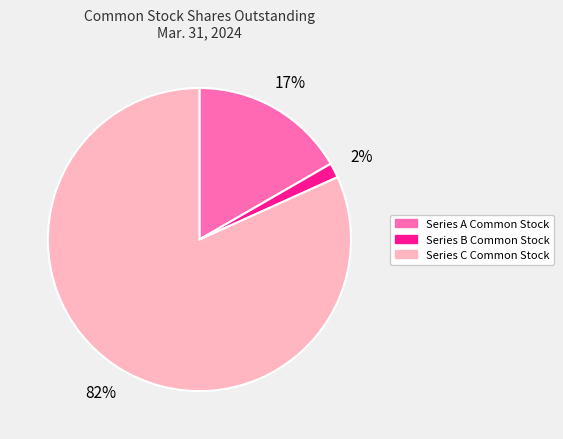

Does Series A Common Stock represent more than half of the total?

No